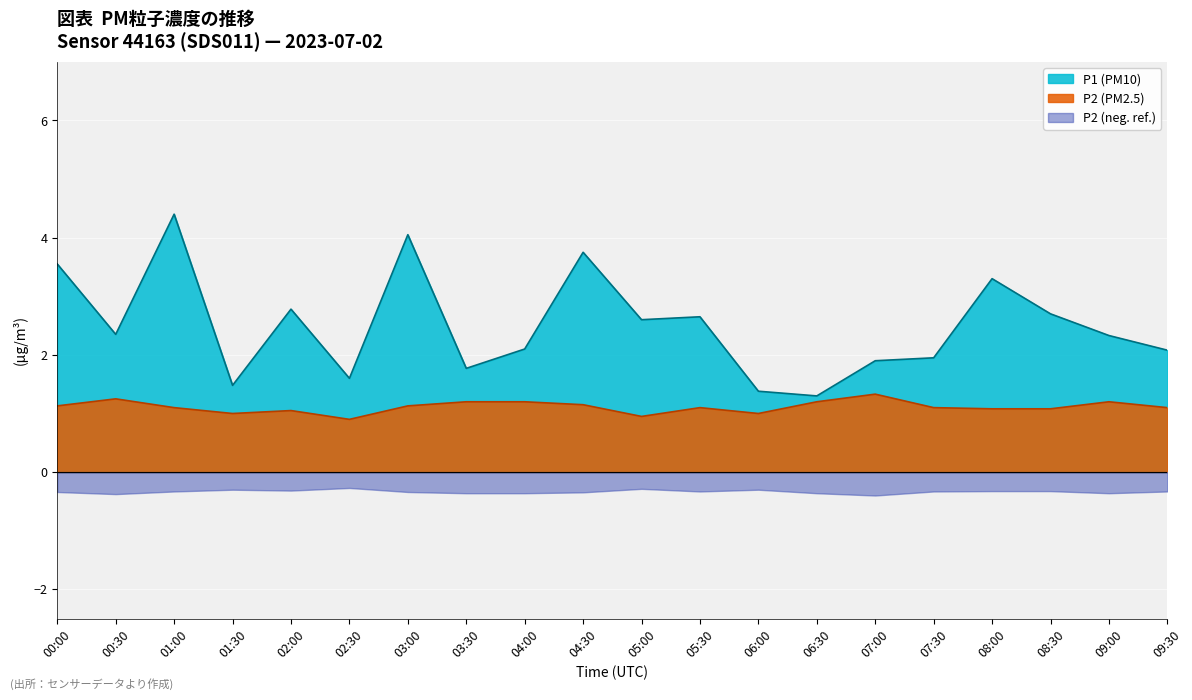

What position from the right is 09:00?

2